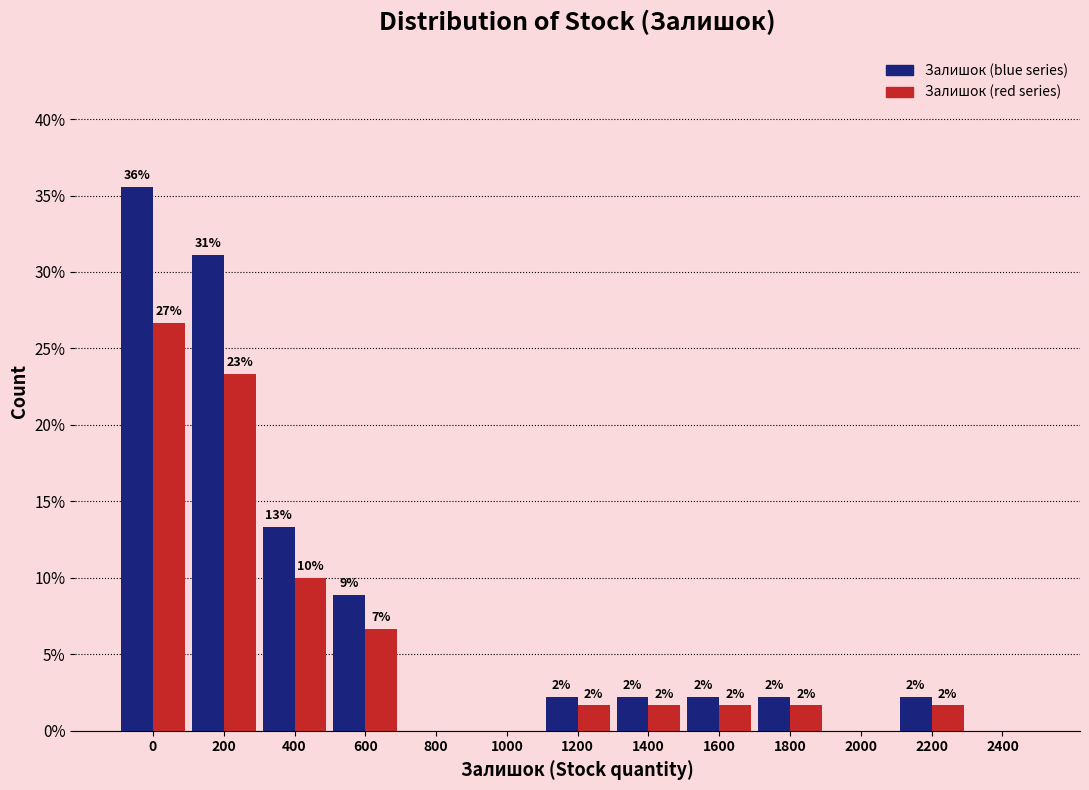

How many groups of bars are there?

13